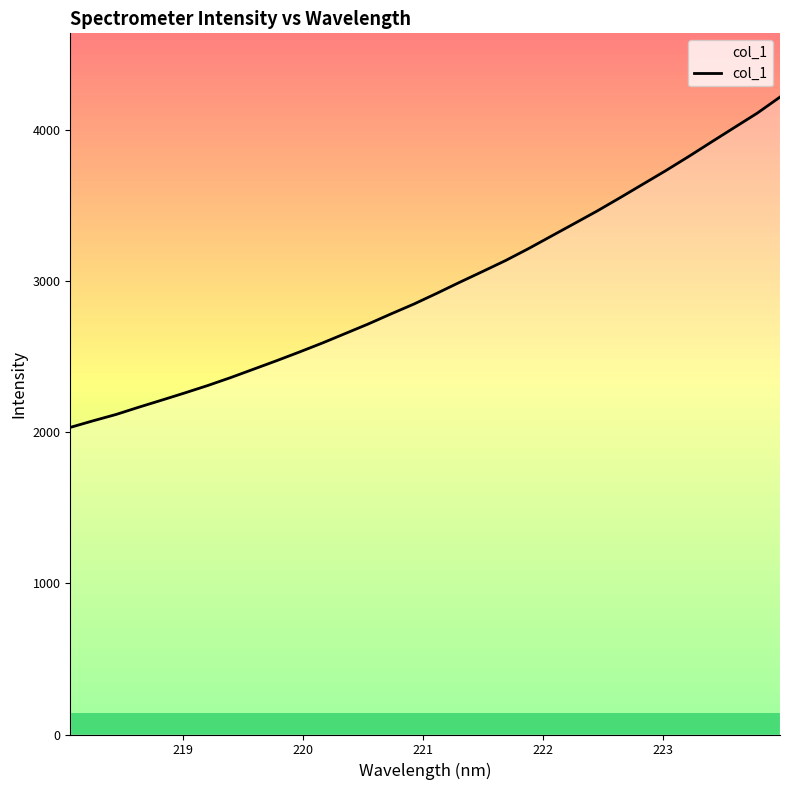

What is the greatest value displayed?

4221.2